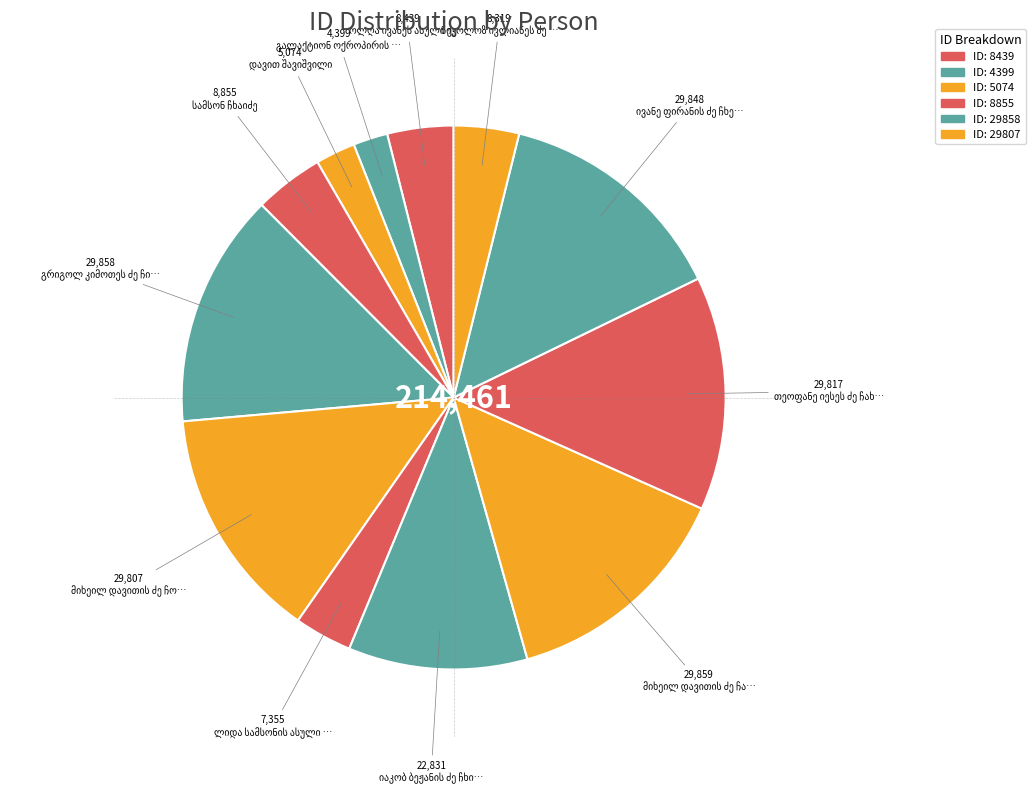

How many slices are in this pie chart?

12